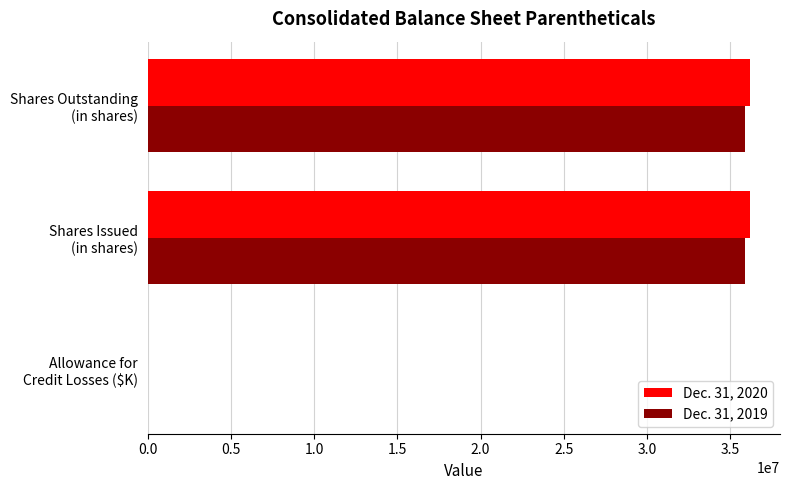

What is the greatest value displayed?

36177279